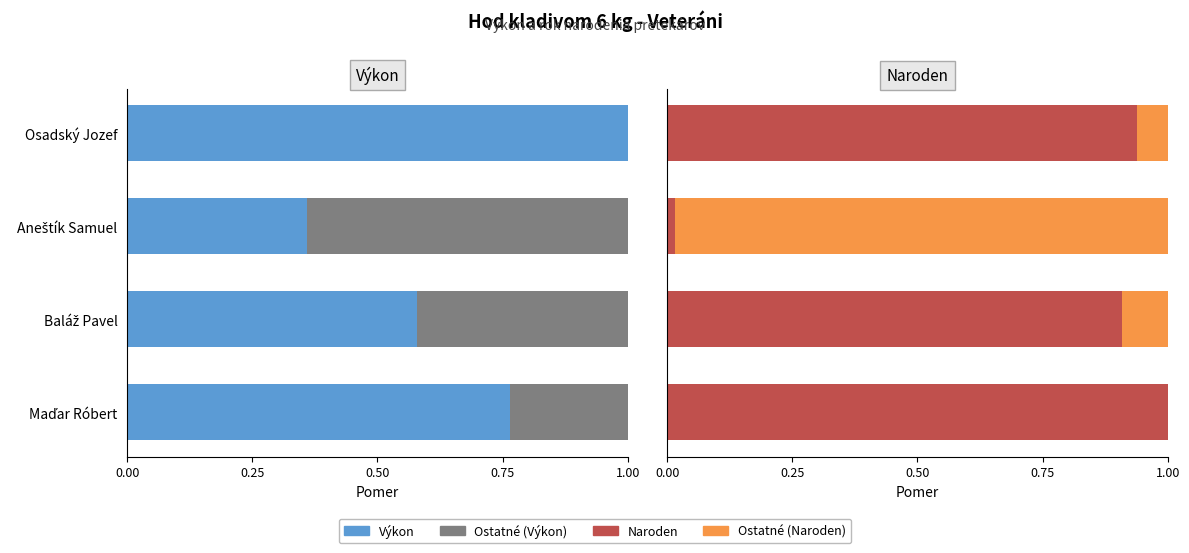

List the series in order of their peak value, lowest first.

Ostatné (Výkon), Ostatné (Naroden), Výkon, Naroden